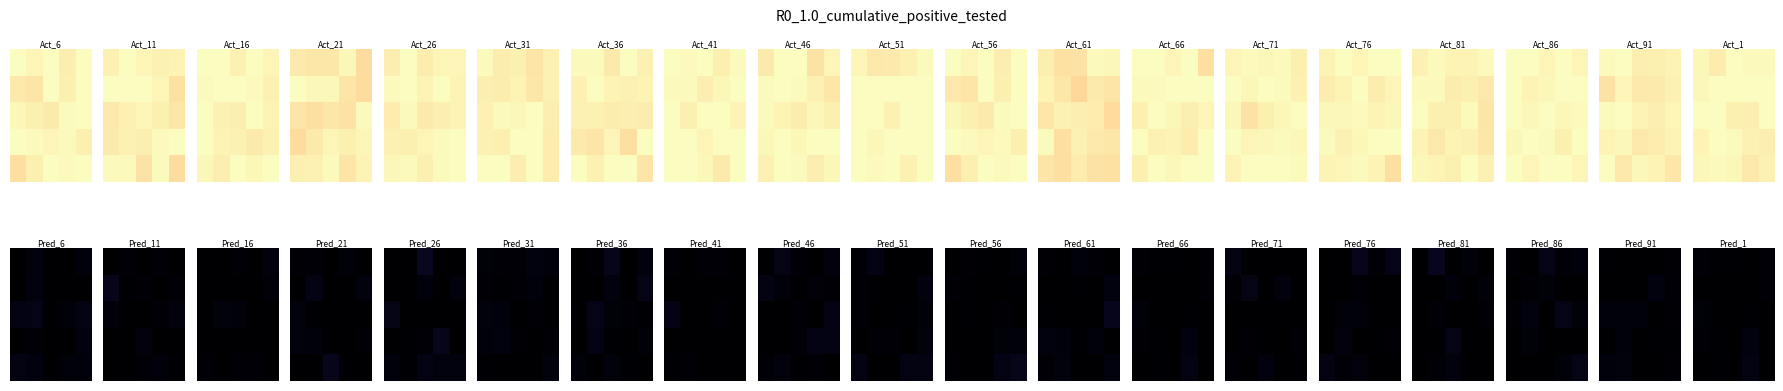

The row_2 series shows 34884.8 at 4. True or false?

False